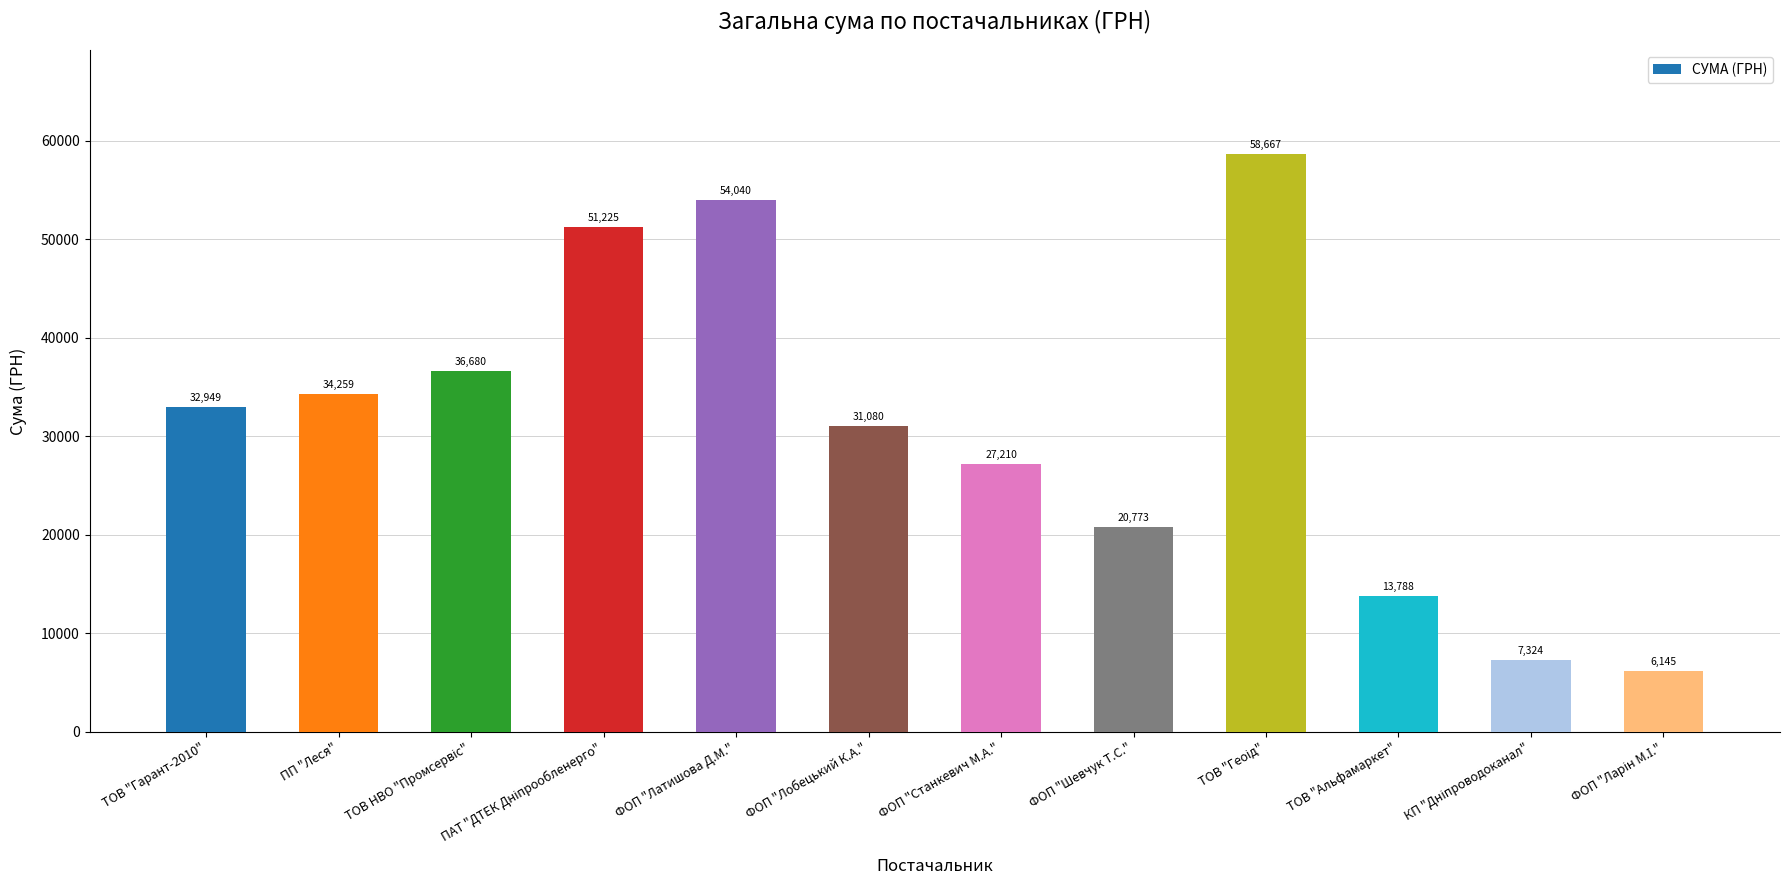

Where is the data nearest to the value 32405?

ТОВ "Гарант-2010"